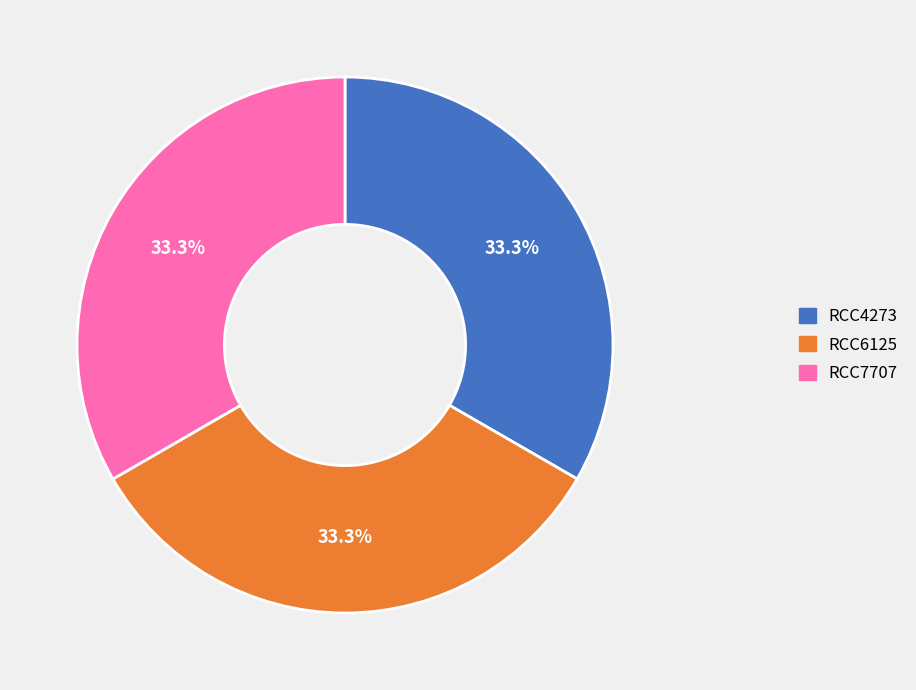

Approximately how many times larger is the value at RCC4273 compared to RCC6125?

1.0